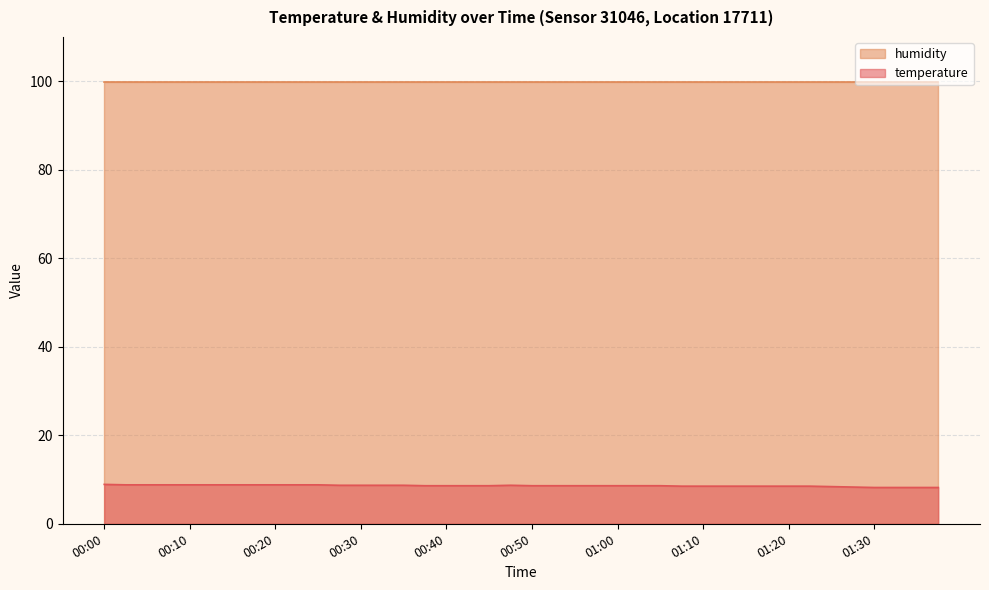

What is the label of the 40th point from the right?

00:00